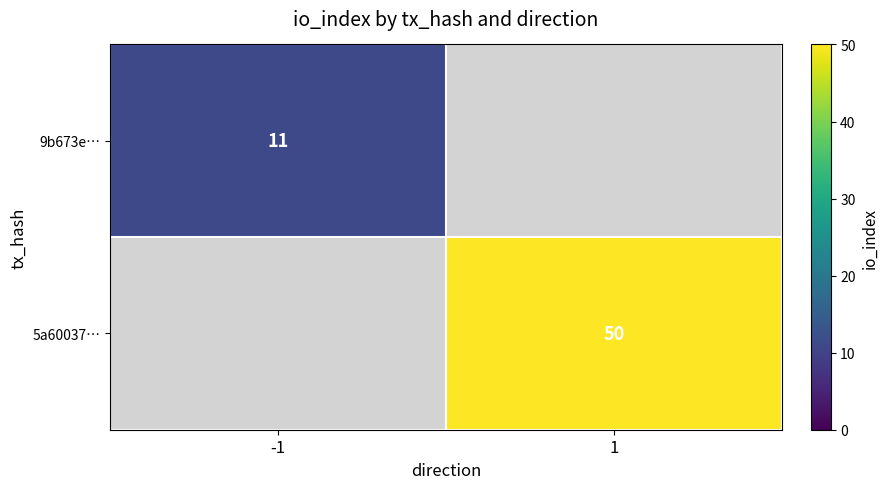

The value of 5a60037… at 1 is 50. True or false?

True